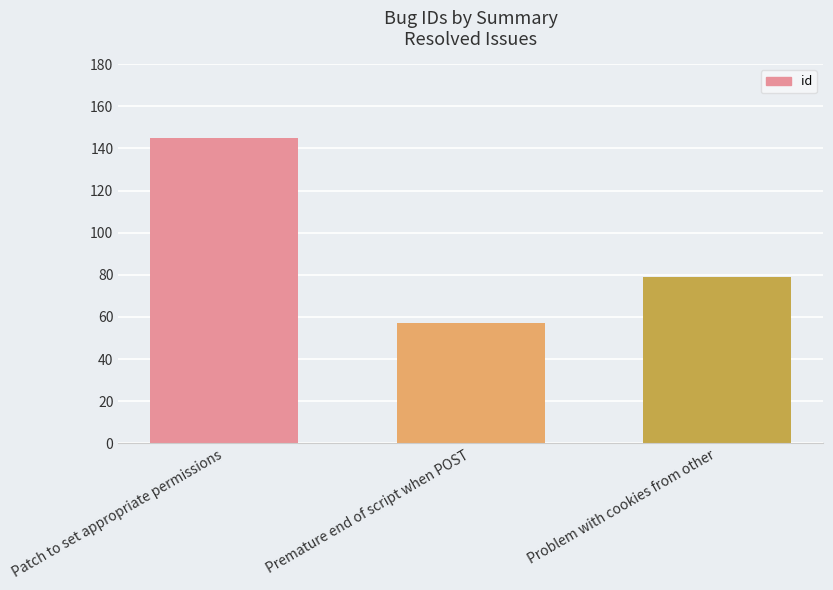

What value does the data have at Premature end of script when POST?

57